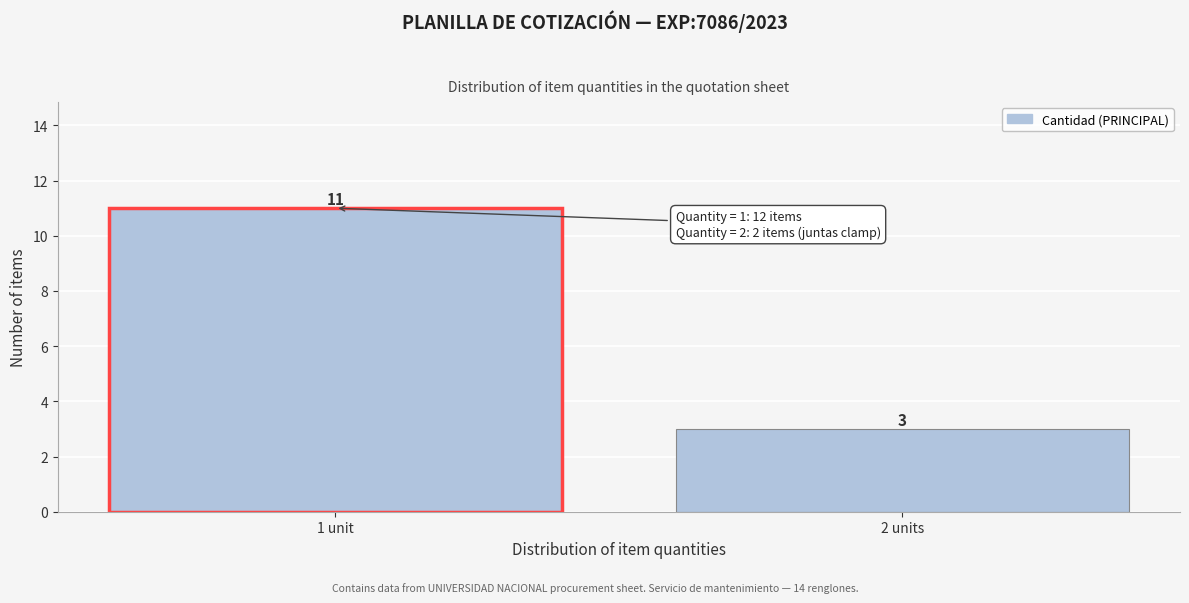

Reading left to right, list all the values displayed in this chart.

1 unit=11	2 units=3